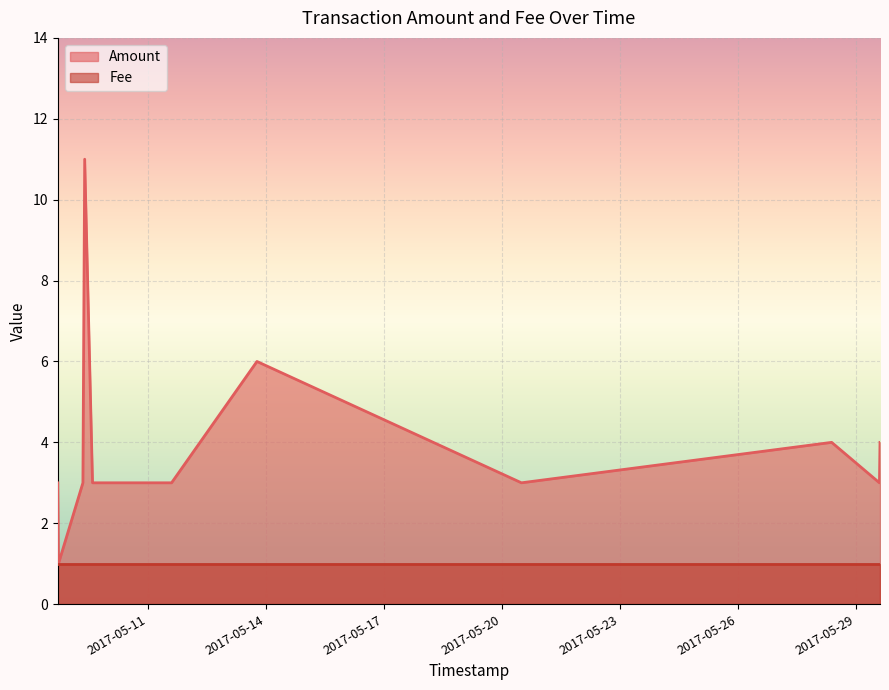

True or false: there are more than 0 points higher than both neighbors.

True